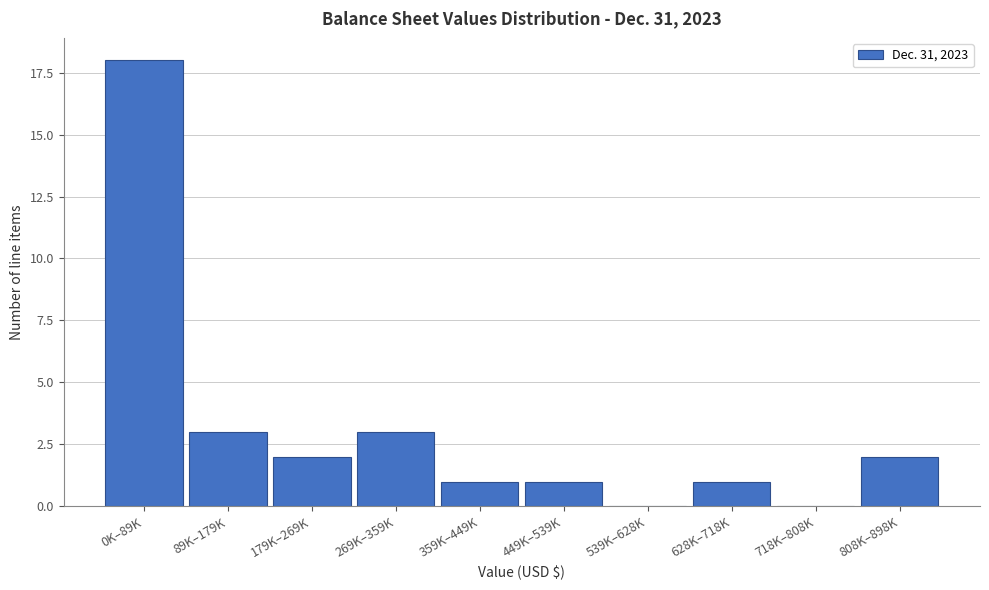

Reading left to right, list all the values displayed in this chart.

0K–89K=18	89K–179K=3	179K–269K=2	269K–359K=3	359K–449K=1	449K–539K=1	539K–628K=0	628K–718K=1	718K–808K=0	808K–898K=2